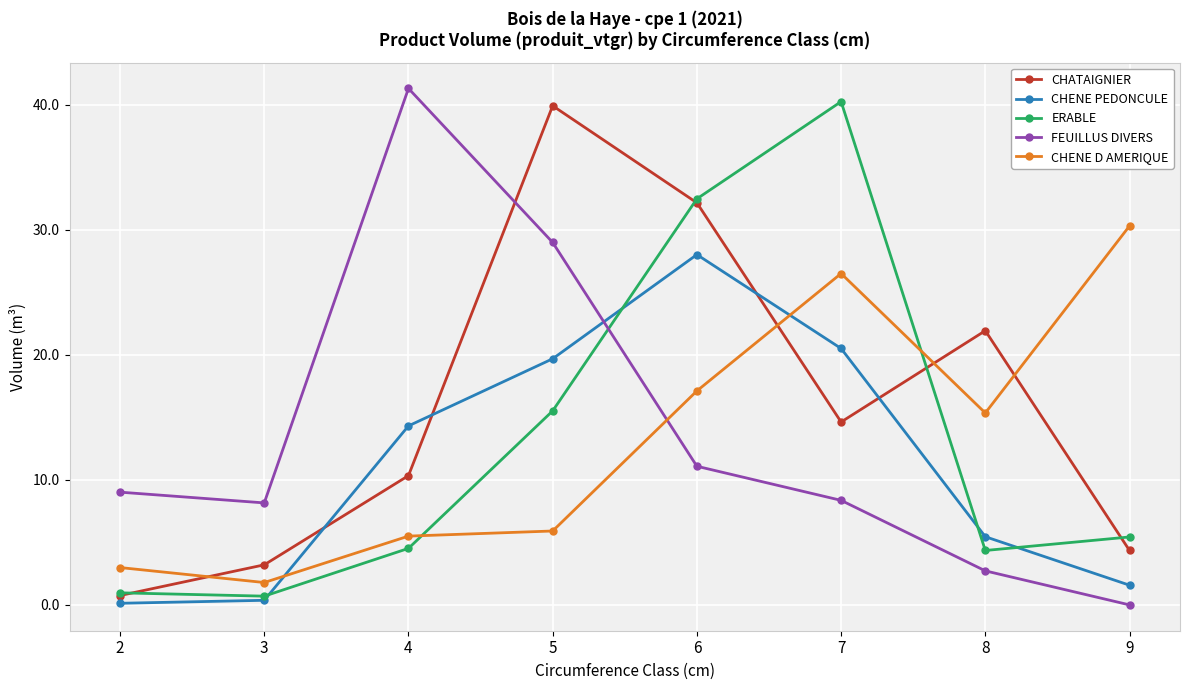

Where is the first local maximum for ERABLE?

7